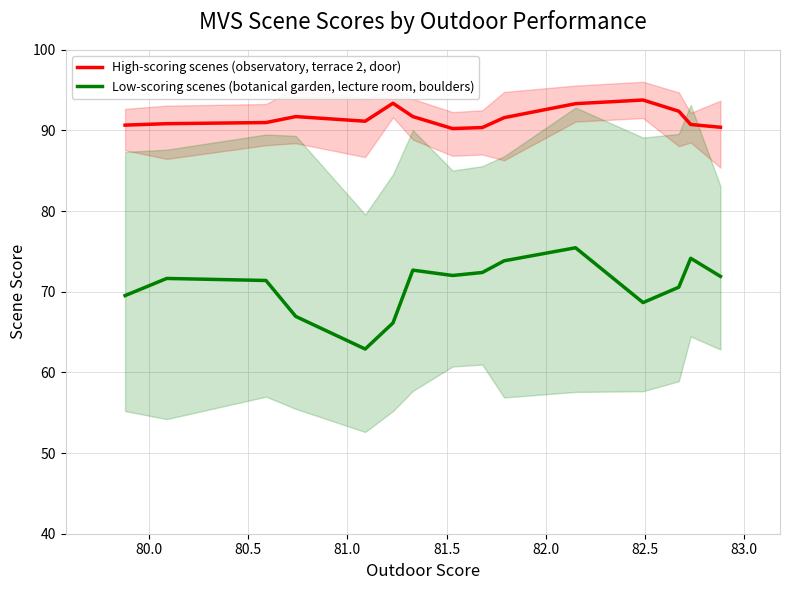

What is the average value of the Low-scoring scenes (botanical garden, lecture room, boulders) series?

70.7